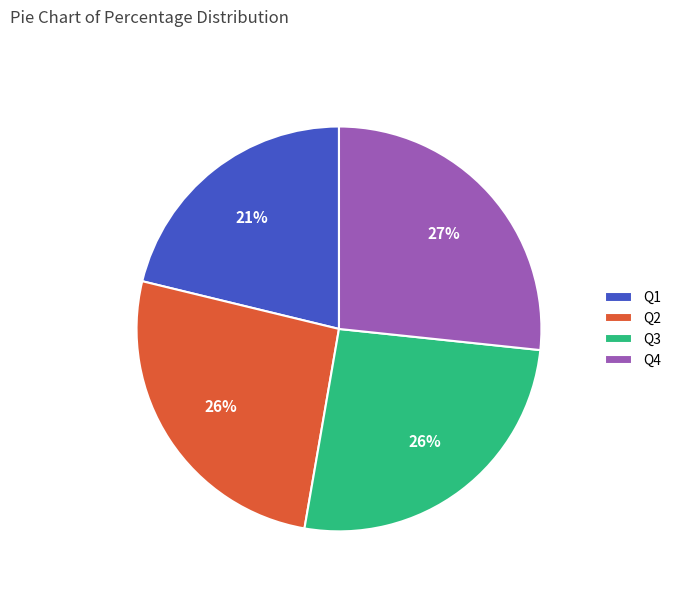

To the nearest percent, what portion does Q1 represent?

21%